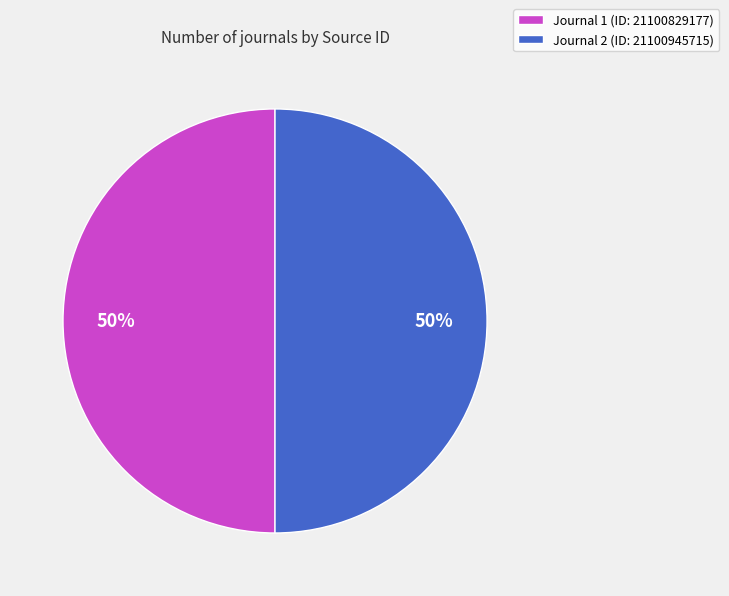

To the nearest percent, what percentage of the pie is Journal 1 (ID: 21100829177)?

50%